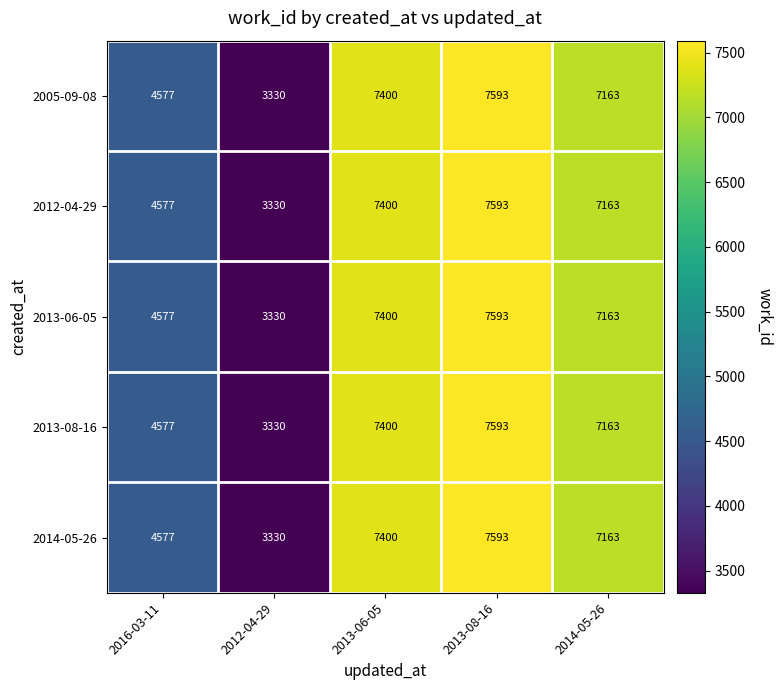

Reading right to left, list all the values displayed in this chart.

2005-09-08: 7163	7593	7400	3330	4577
2012-04-29: 7163	7593	7400	3330	4577
2013-06-05: 7163	7593	7400	3330	4577
2013-08-16: 7163	7593	7400	3330	4577
2014-05-26: 7163	7593	7400	3330	4577